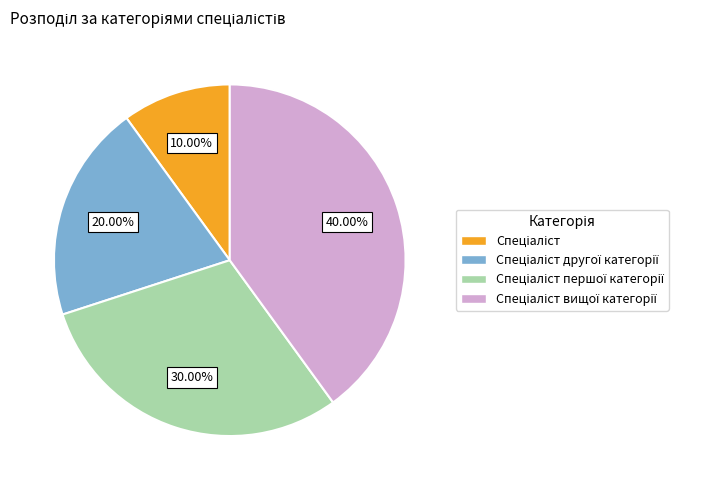

Is there any slice that represents more than half of the pie?

No